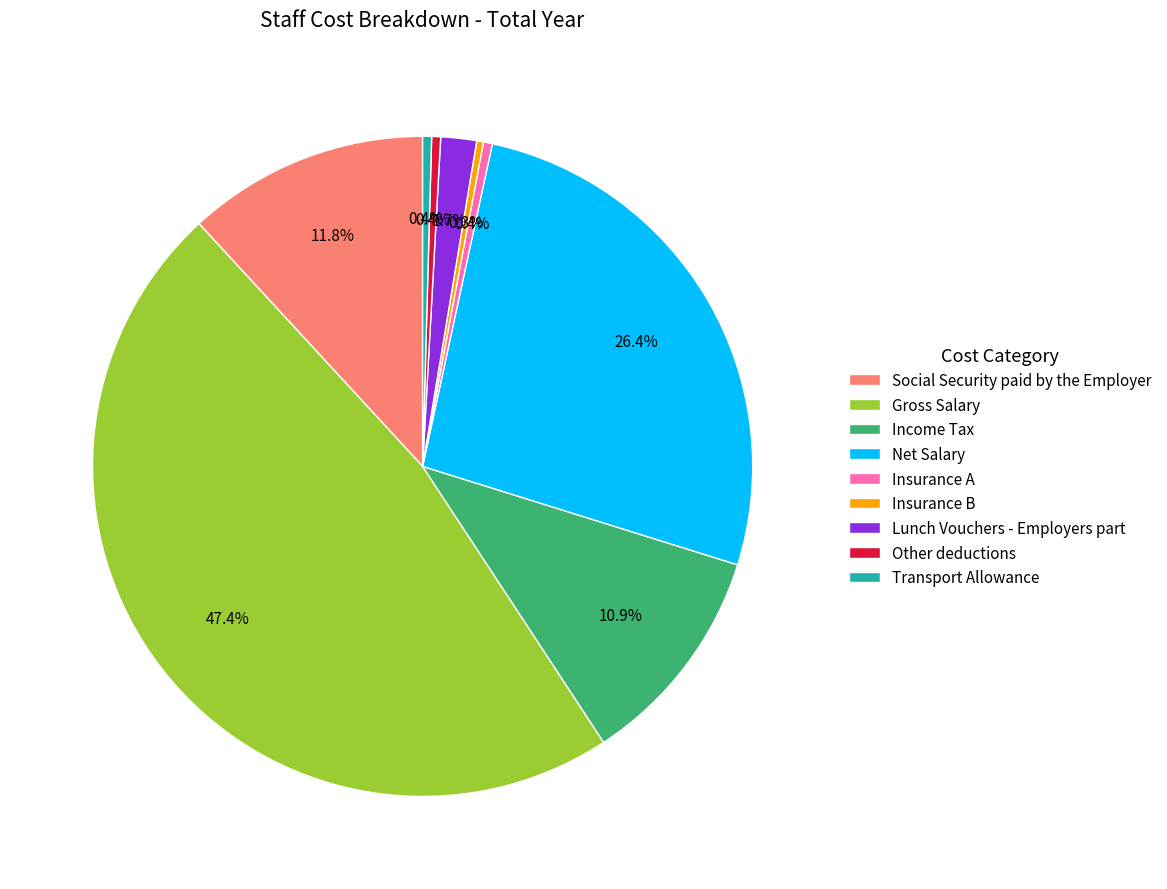

Does Insurance B represent more than half of the total?

No